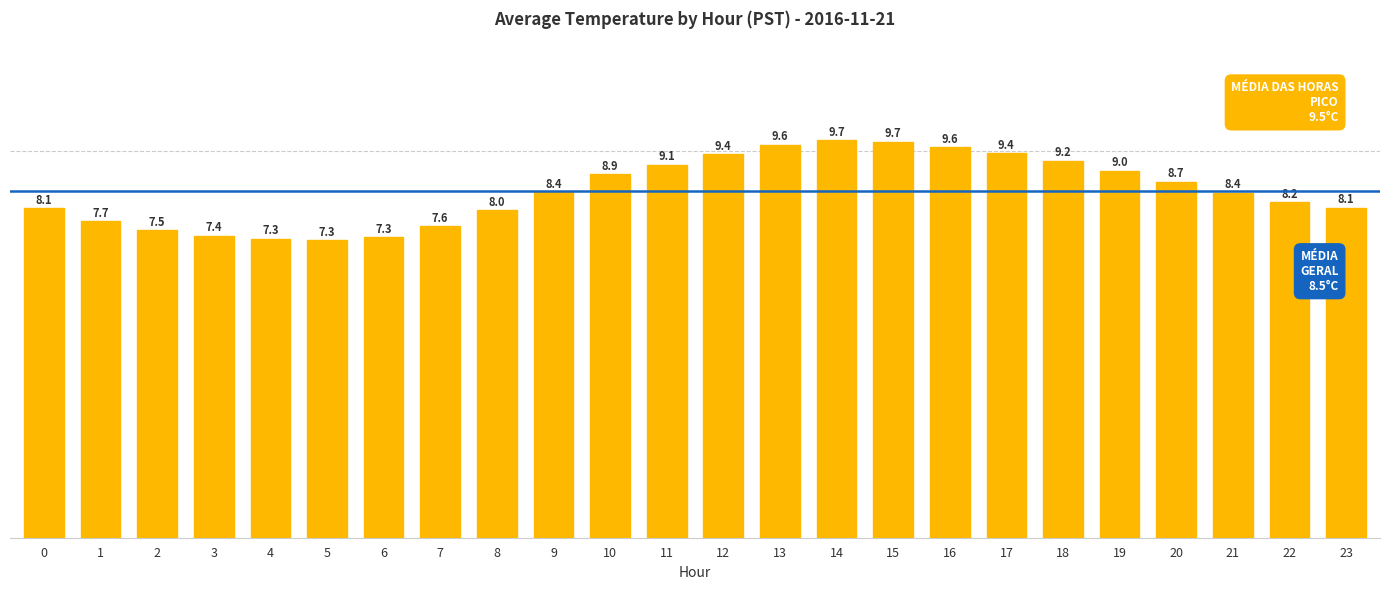

What is the value of the 5th bar from the left?

7.3